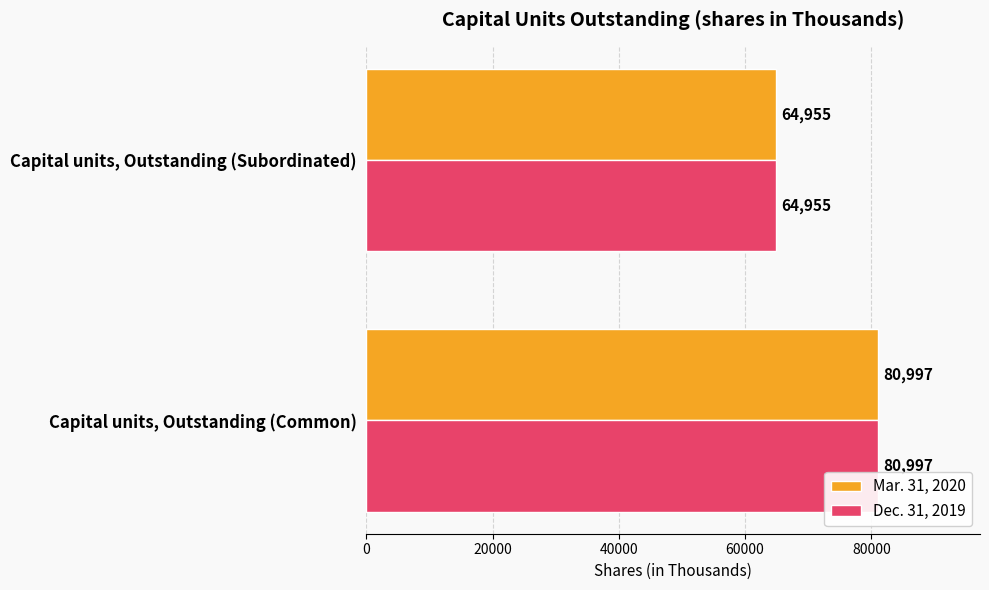

Is the value of Mar. 31, 2020 at Capital units, Outstanding (Common) greater than the value of Dec. 31, 2019 at Capital units, Outstanding (Subordinated)?

Yes